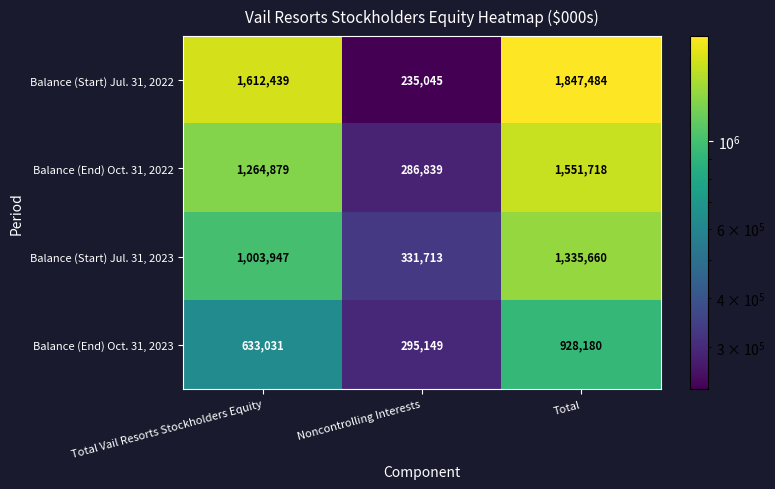

At which label is Balance (End) Oct. 31, 2023 closest to 611664?

Total Vail Resorts Stockholders Equity